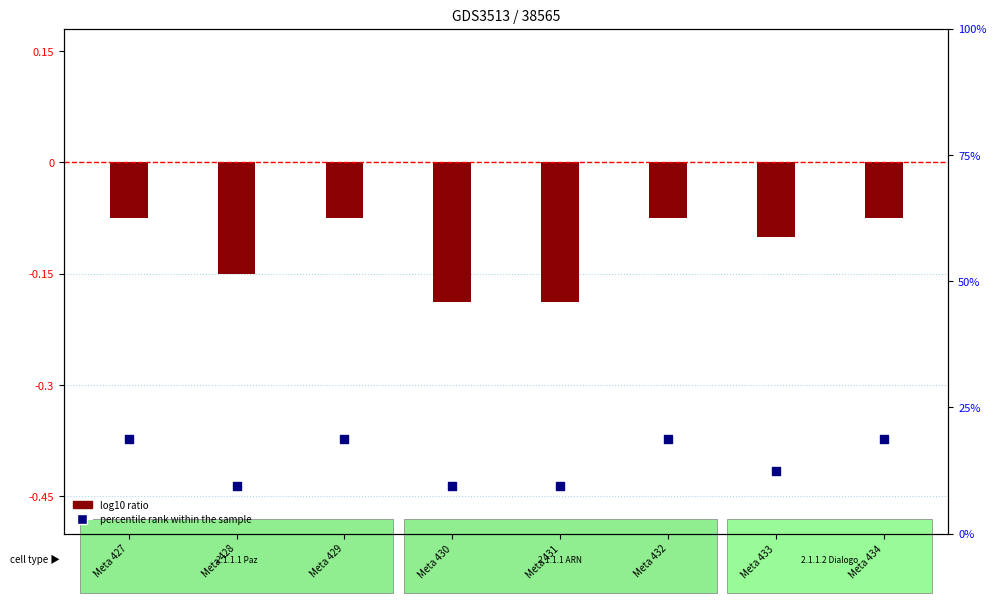

What is the total value across all series at Meta 434?

18.7